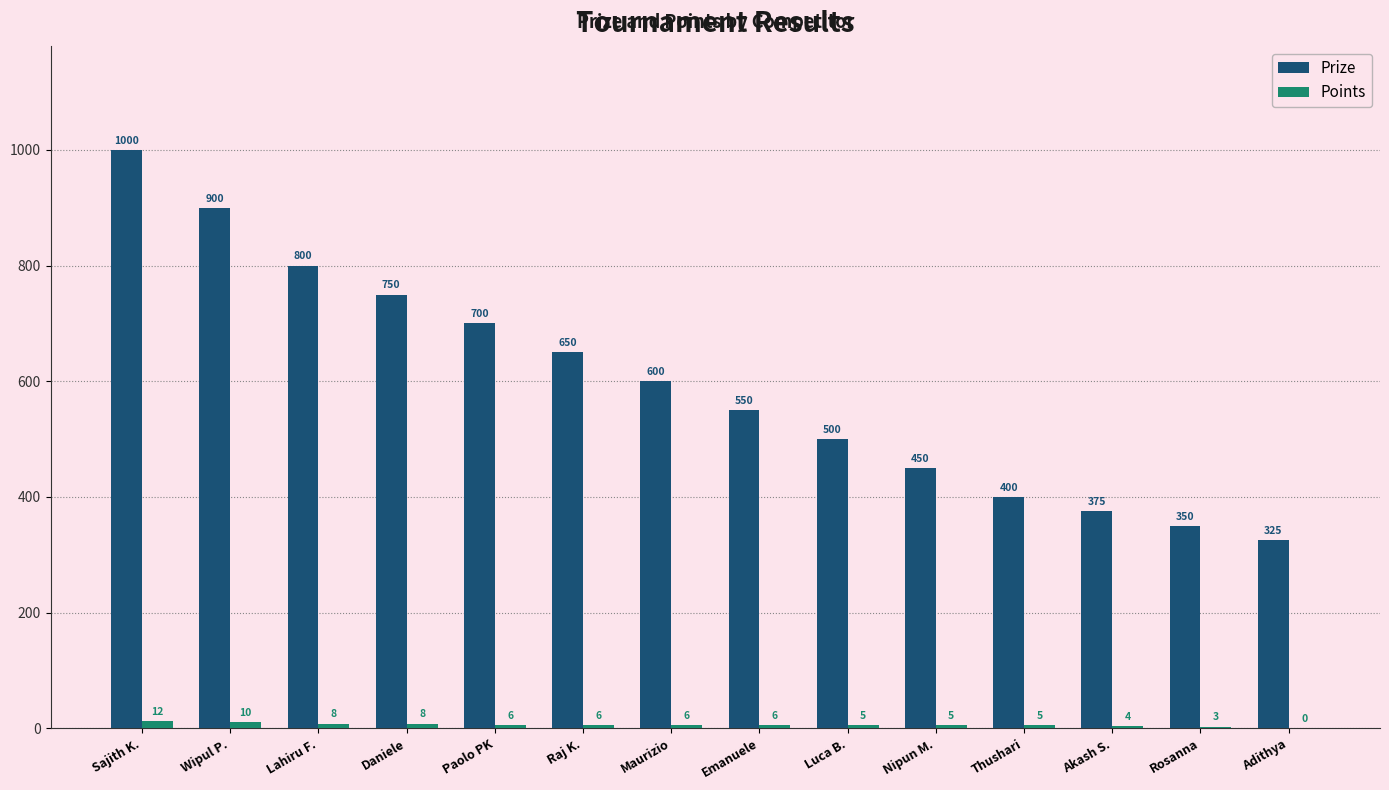

What is the sum of the Points values at Sajith K. and Luca B.?

17